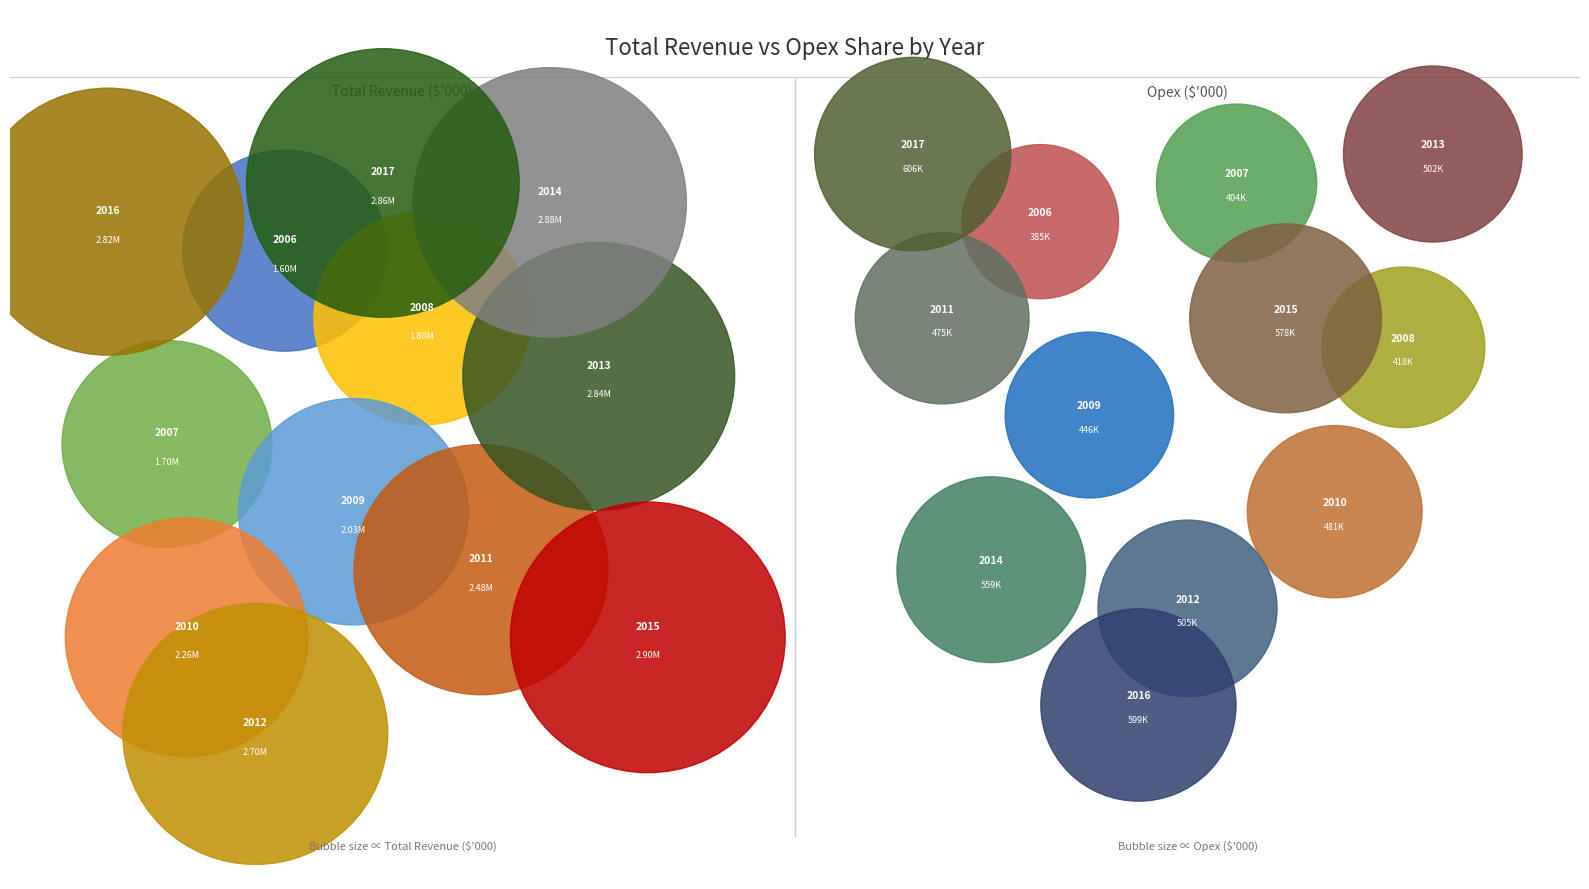

Which series changed the most between 2007 and 2016?

Total Revenue